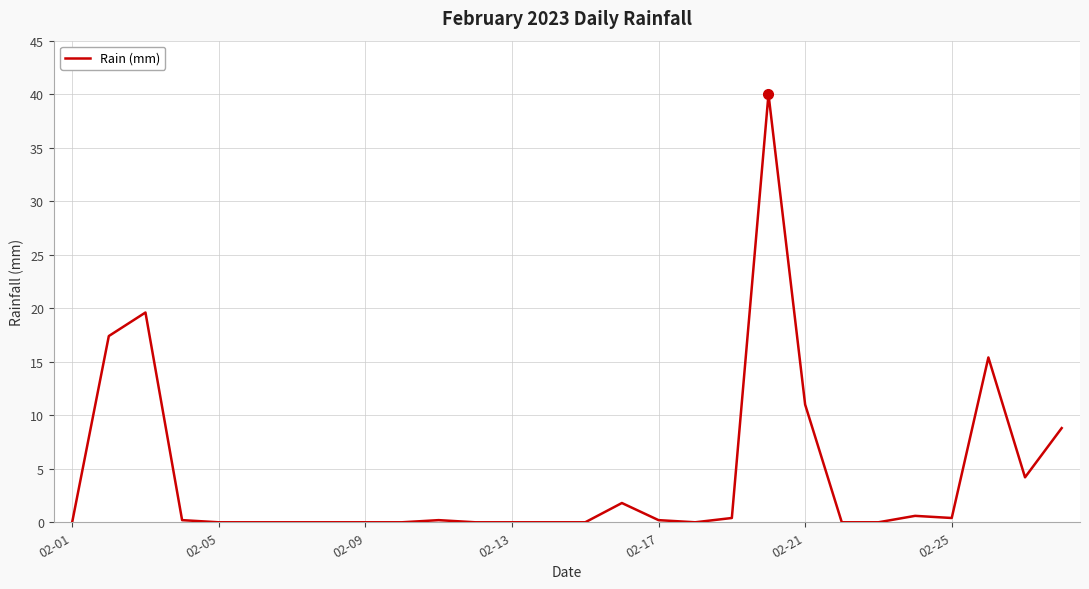

What is the maximum value shown in the chart?

40.0